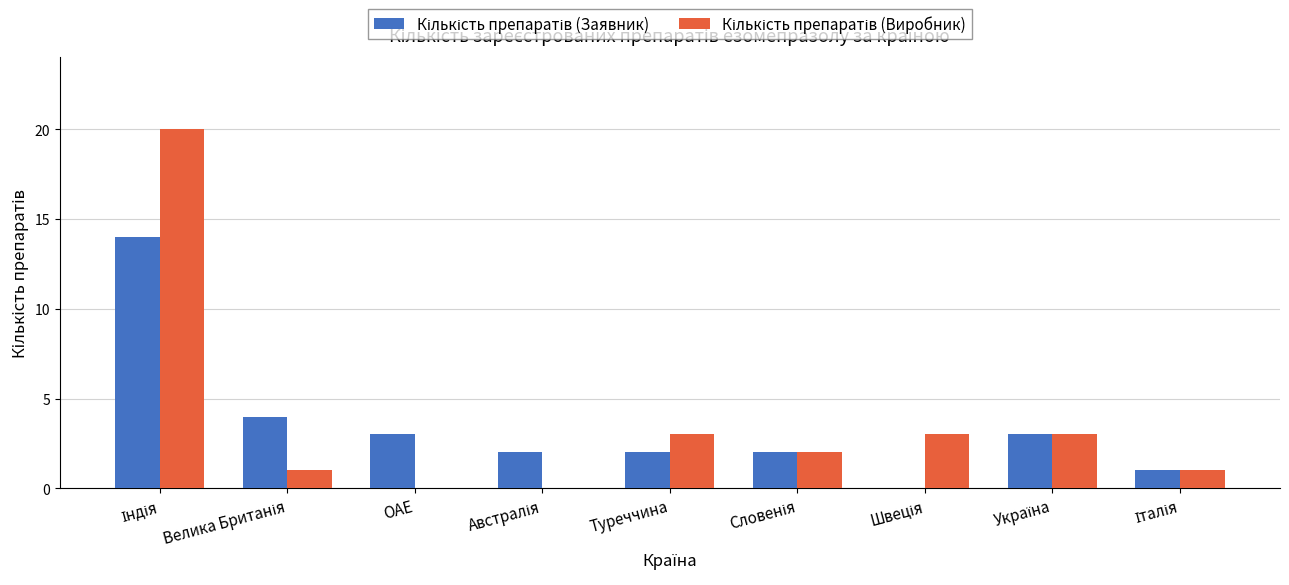

What is the maximum value shown in the chart?

20